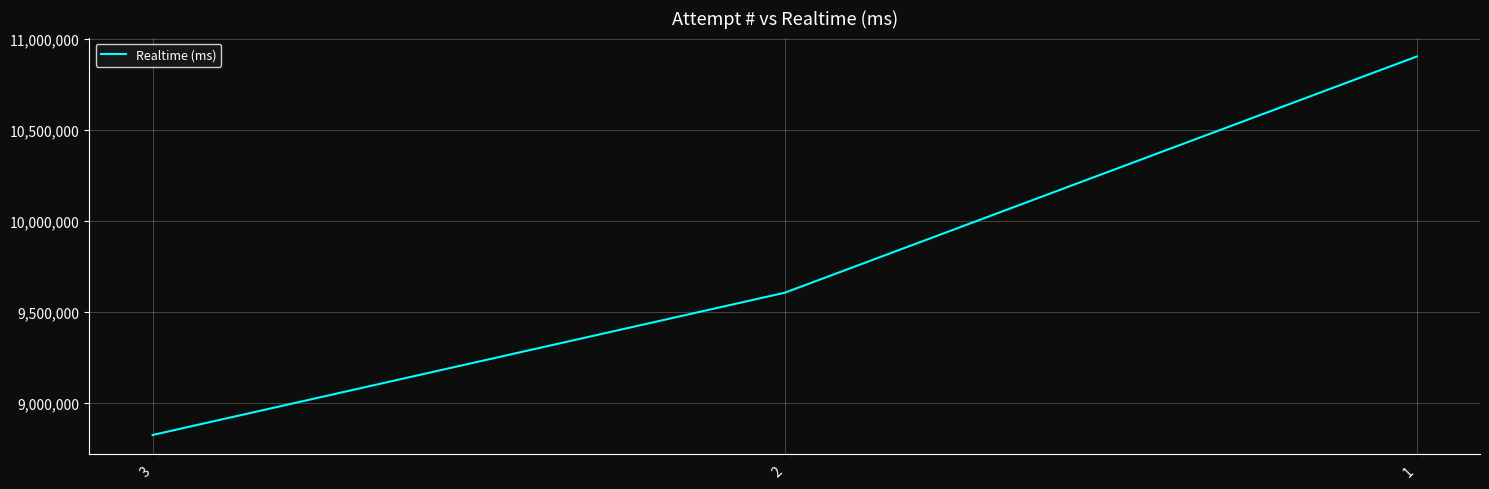

Rank the categories by value from lowest to highest.

3, 2, 1